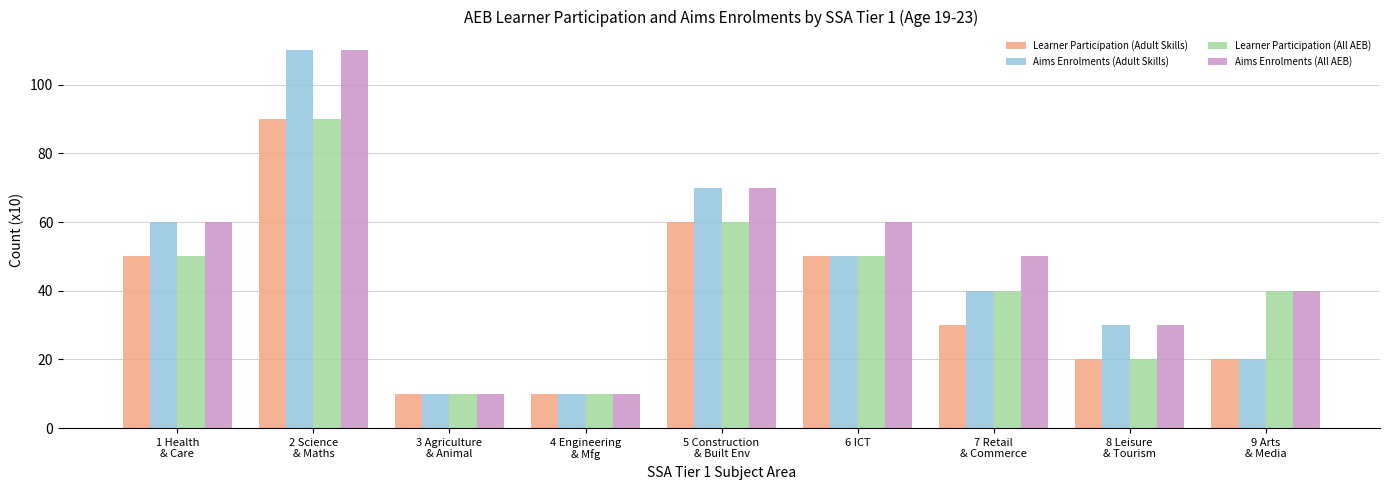

What is the difference between the second highest and second lowest values in the Learner Participation (Adult Skills) series?

50